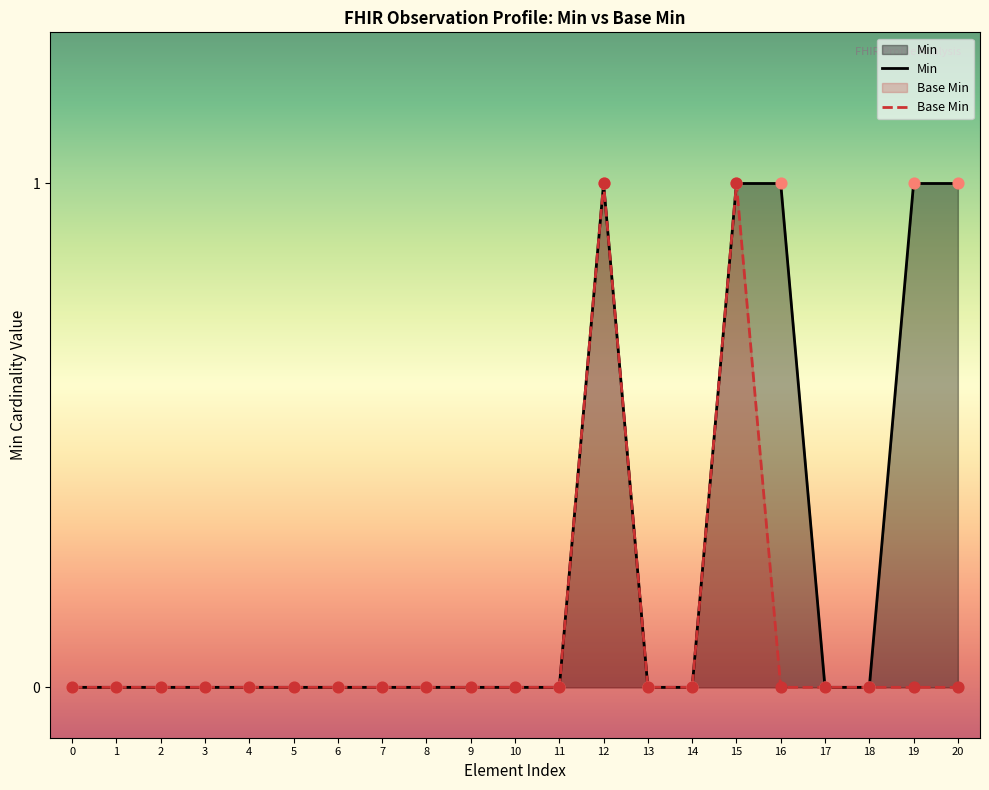

What are all the series names shown in the legend?

Min, Base Min